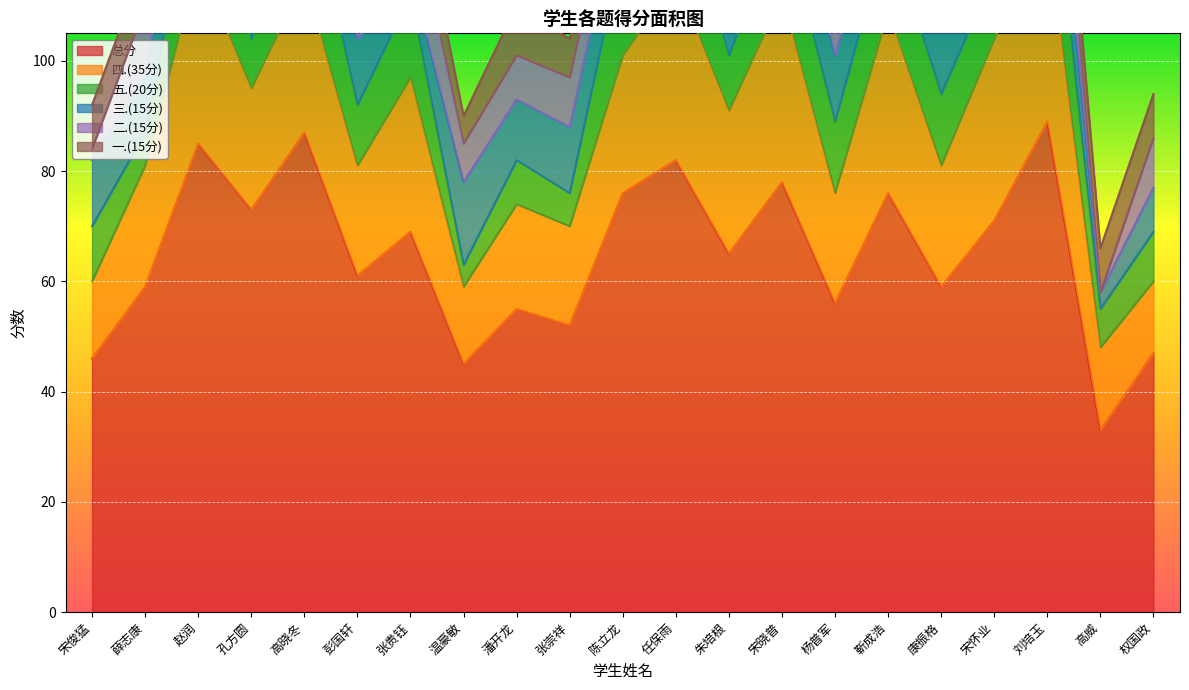

Count the number of categories in the chart.

21